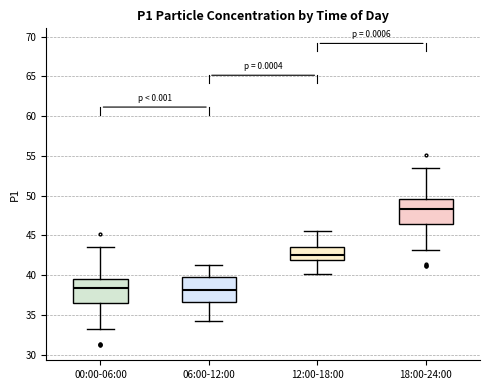

Which box's median line is the highest?

18:00-24:00